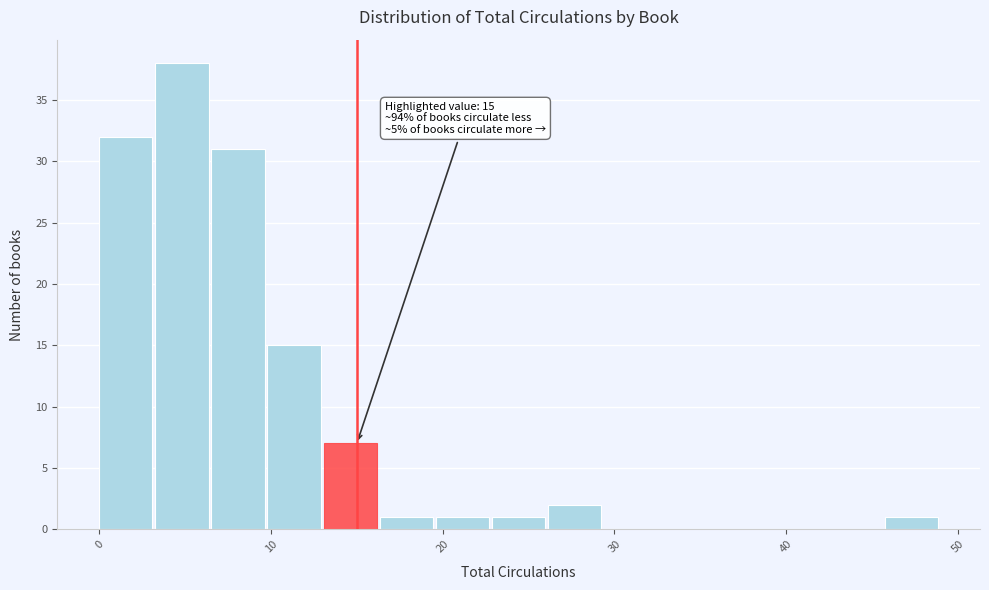

Around what value on the x-axis is the tallest bar? Give the approximate position of its centre, as read against the axis.

5